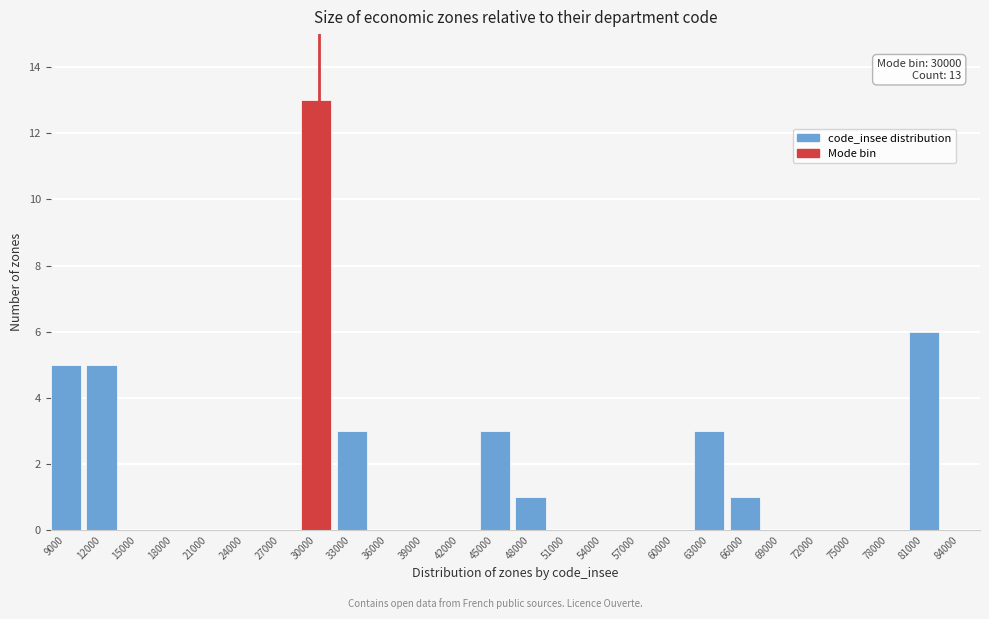

Reading left to right, extract all data points from this chart.

9000=5	12000=5	15000=0	18000=0	21000=0	24000=0	27000=0	30000=13	33000=3	36000=0	39000=0	42000=0	45000=3	48000=1	51000=0	54000=0	57000=0	60000=0	63000=3	66000=1	69000=0	72000=0	75000=0	78000=0	81000=6	84000=0